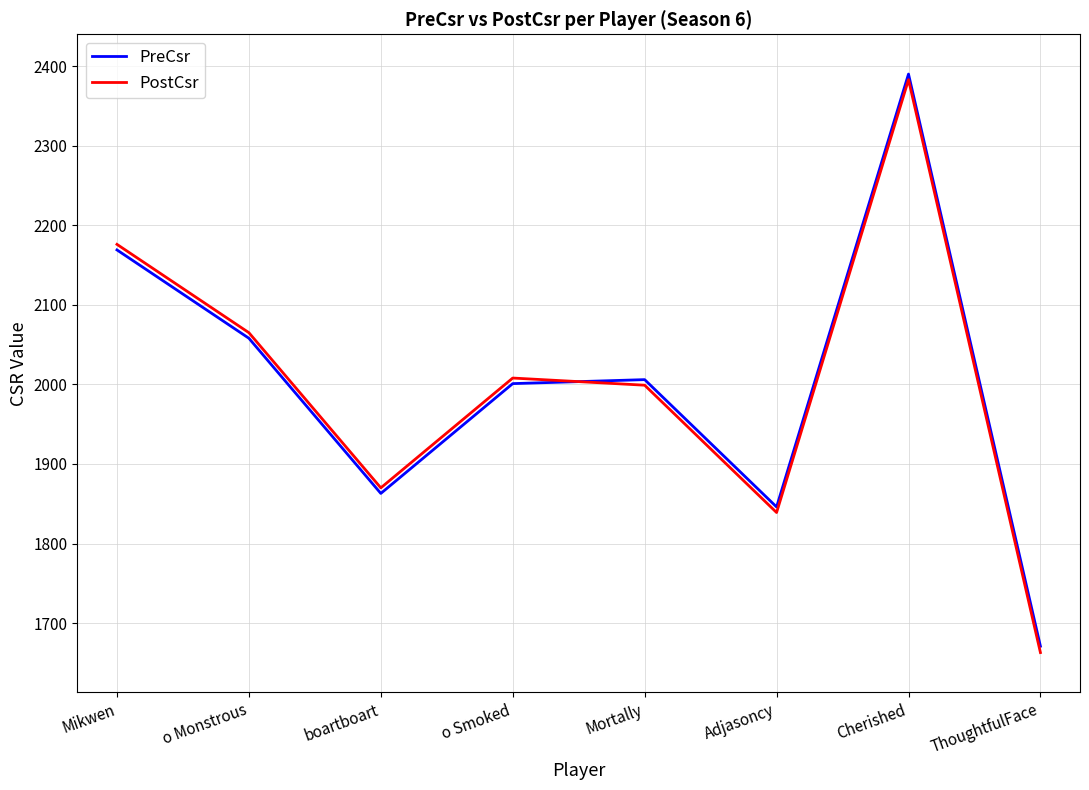

At which category is the sum across all series the highest?

Cherished